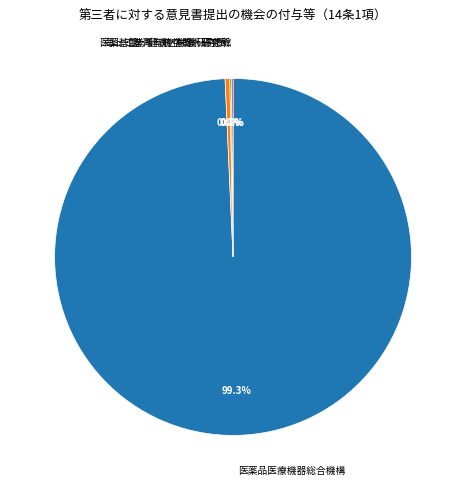

Which category accounts for the majority?

医薬品医療機器総合機構